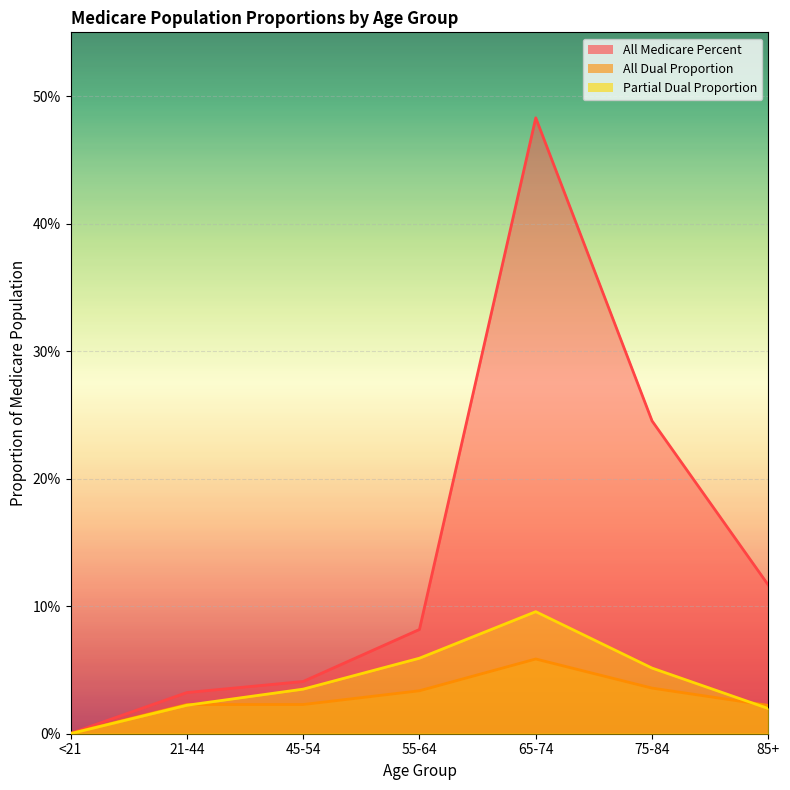

Reading left to right, what are all the values shown in this chart?

All Medicare Percent: 0.0	0.0	0.0	0.1	0.5	0.2	0.1
All Dual Proportion: 0.0	0.0	0.0	0.0	0.1	0.0	0.0
Partial Dual Proportion: 0.0	0.0	0.0	0.1	0.1	0.1	0.0